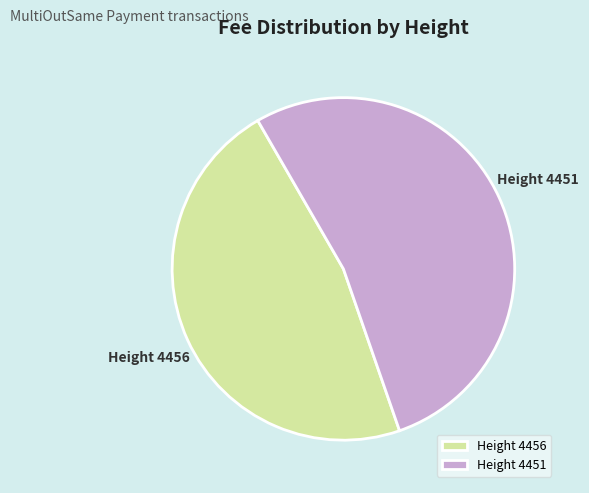

Which slice is the largest?

Height 4451